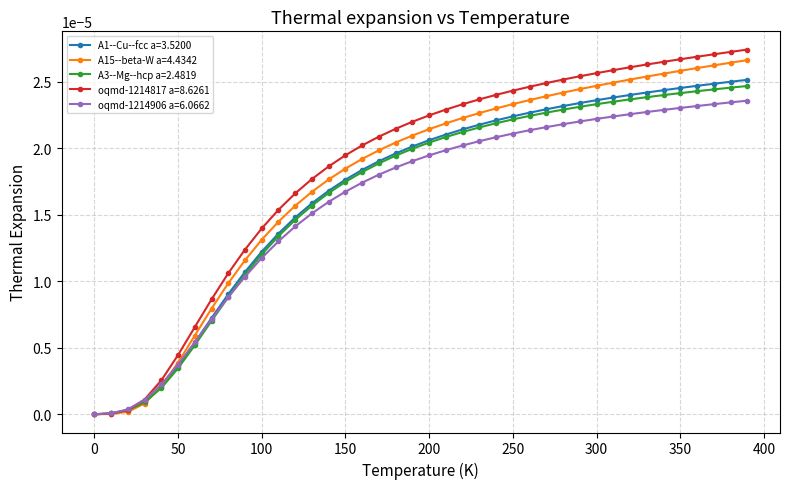

Count the number of categories in the chart.

40